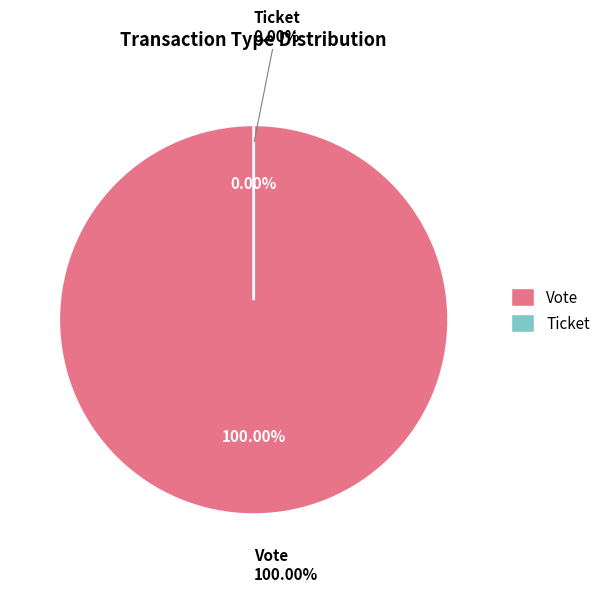

The Ticket slice represents 0% of the pie. True or false?

True